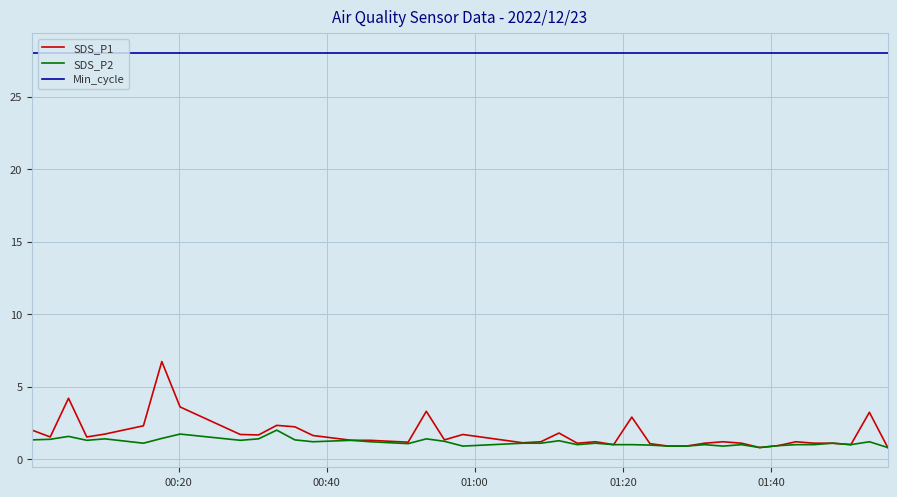

List the series in order of their peak value, highest first.

Min_cycle, SDS_P1, SDS_P2